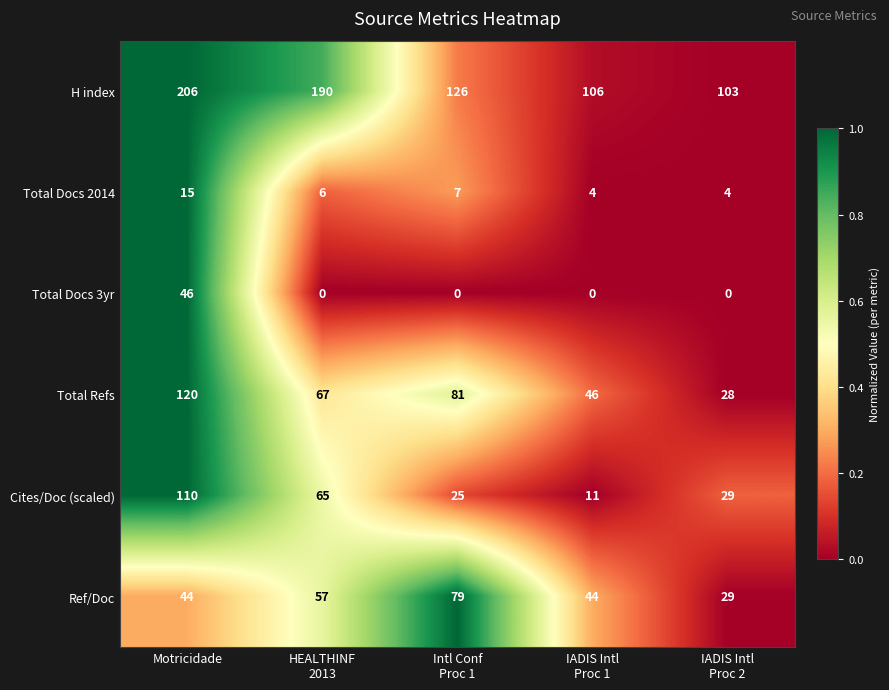

What is the sum of all Total Docs 3yr values?

46